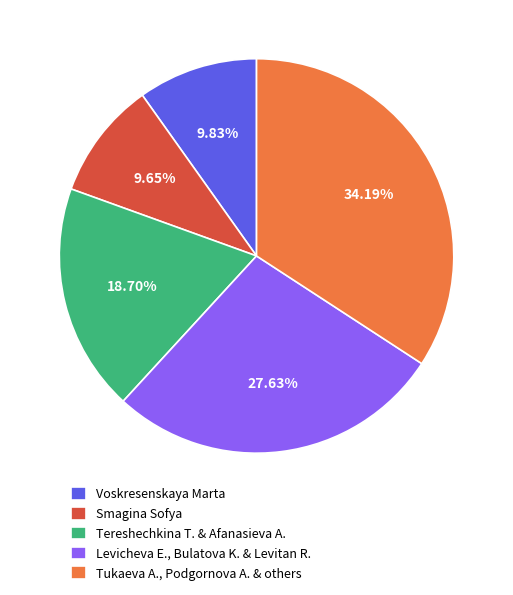

To the nearest percent, what is the average slice percentage?

20%